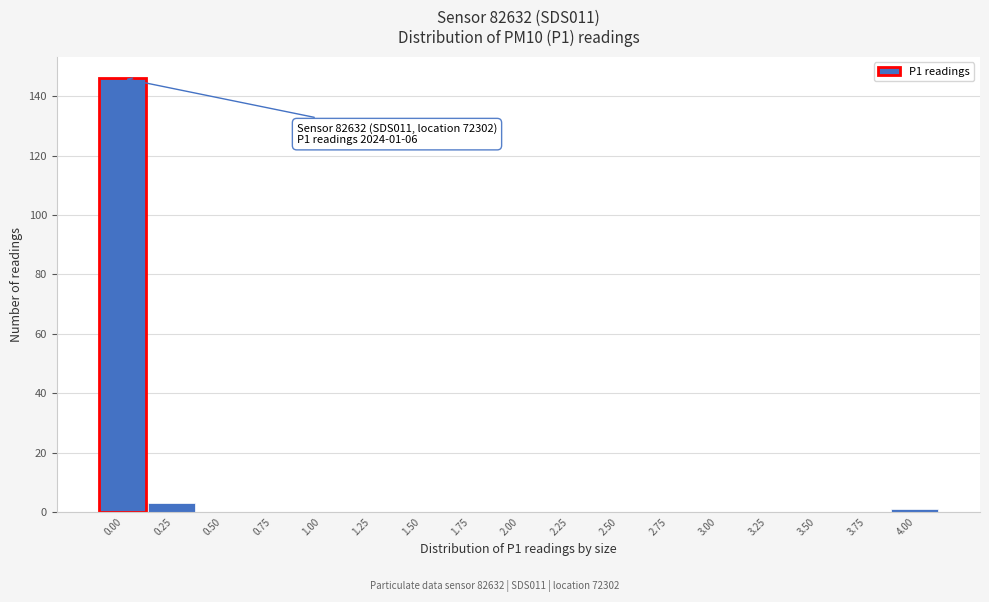

Reading left to right, extract all data points from this chart.

0.00=146	0.25=3	0.50=0	0.75=0	1.00=0	1.25=0	1.50=0	1.75=0	2.00=0	2.25=0	2.50=0	2.75=0	3.00=0	3.25=0	3.50=0	3.75=0	4.00=1